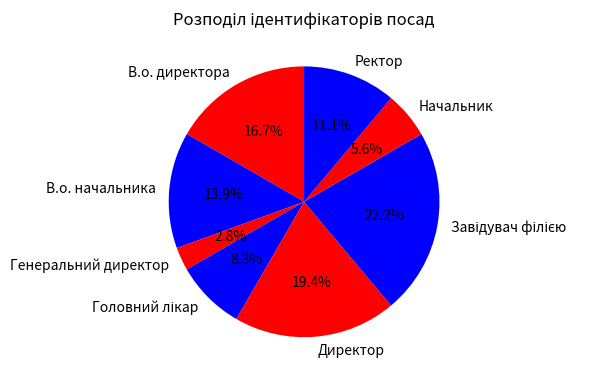

Is there any slice that represents more than half of the pie?

No